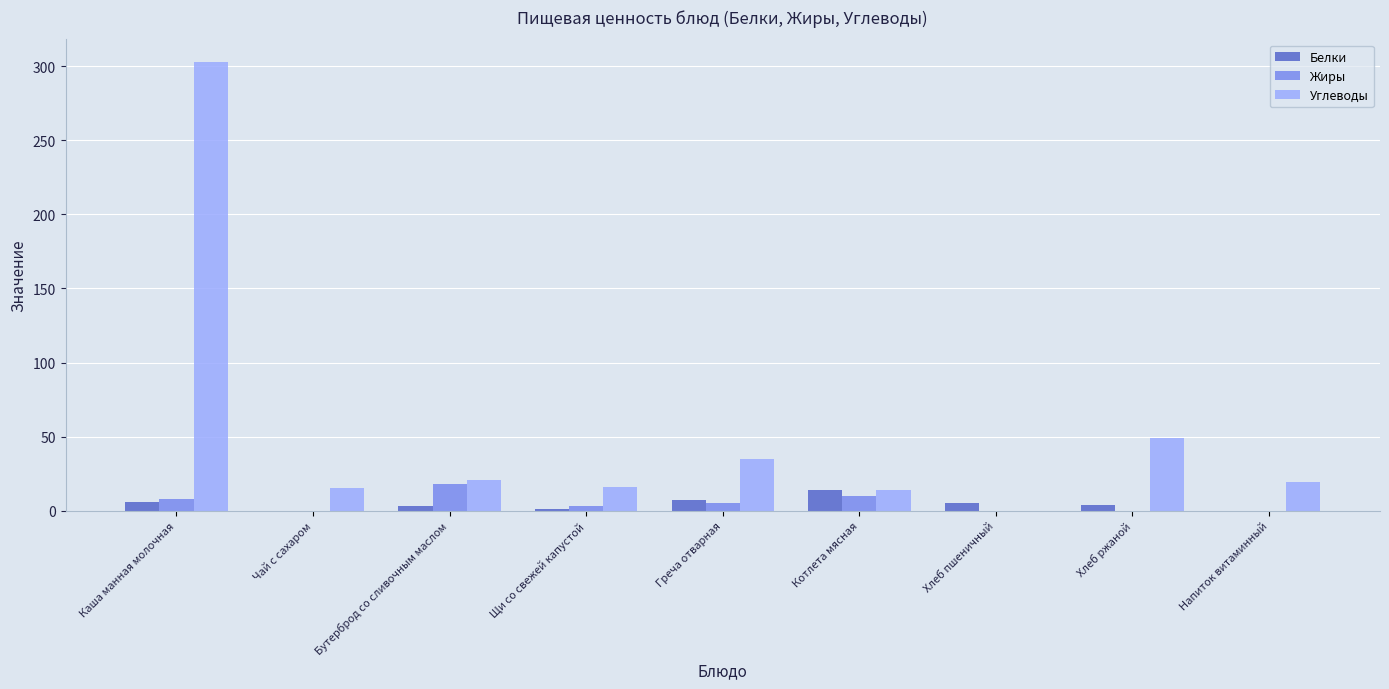

At which category is the sum across all series the highest?

Каша манная молочная